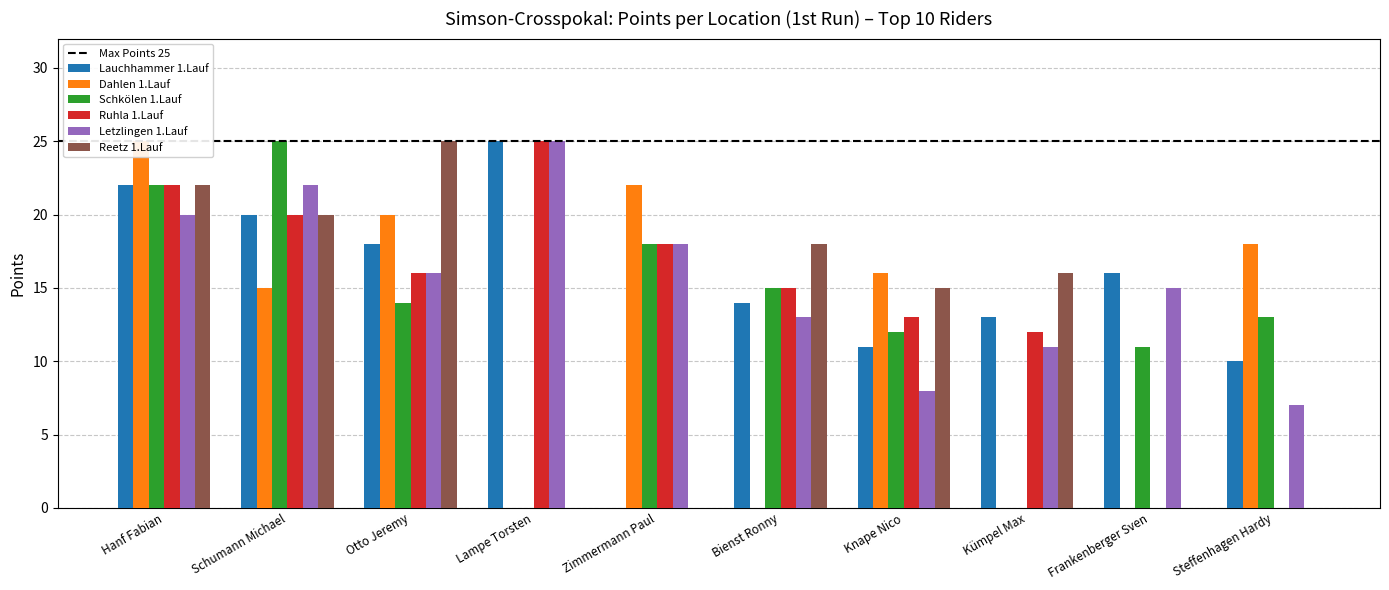

What are all the series names shown in the legend?

Lauchhammer 1.Lauf, Dahlen 1.Lauf, Schkölen 1.Lauf, Ruhla 1.Lauf, Letzlingen 1.Lauf, Reetz 1.Lauf